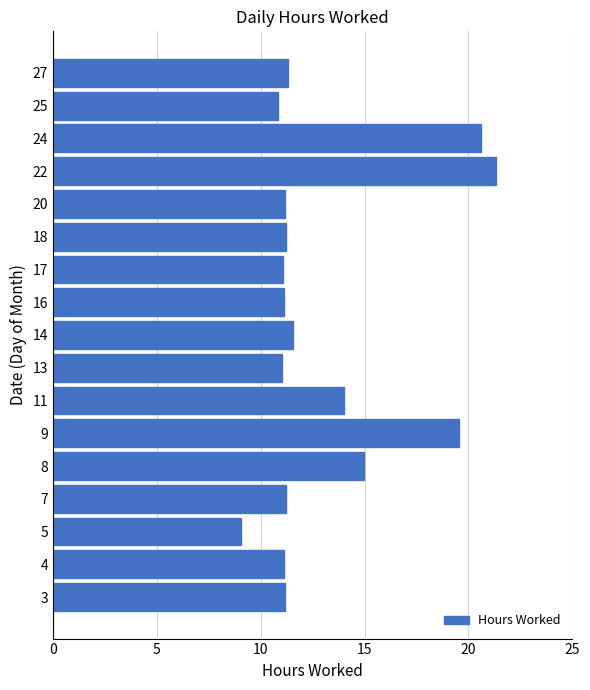

At which category does the chart reach its peak across all series?

22